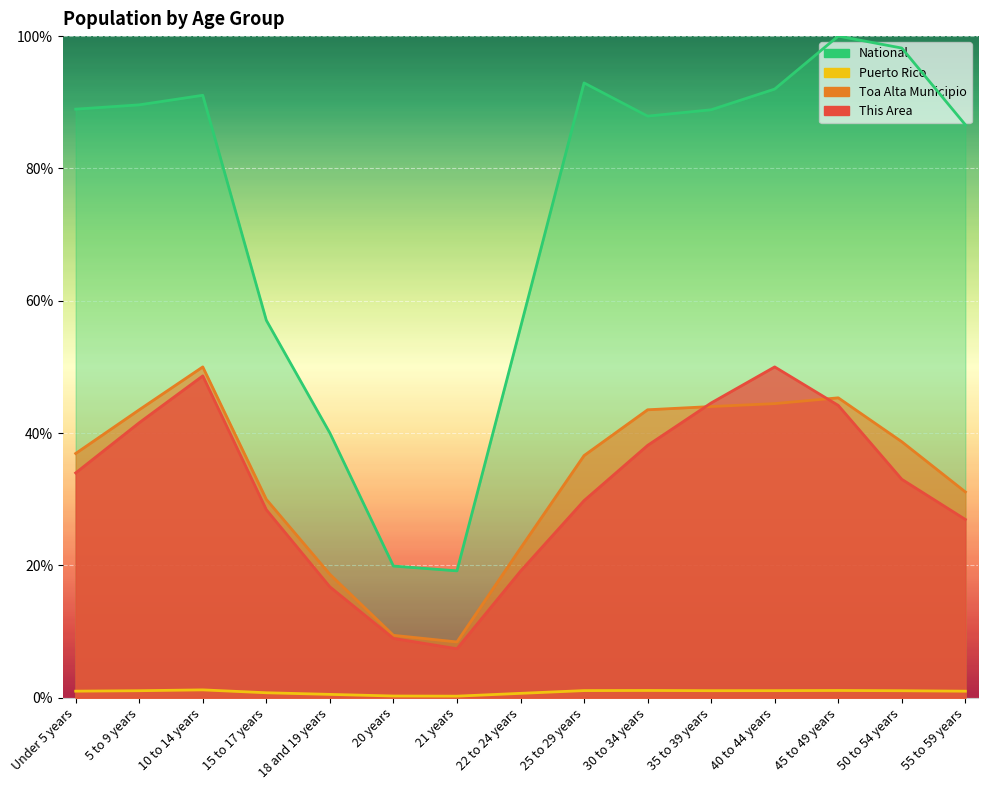

Is it true that National equals 16.9 at 15 to 17 years?

False